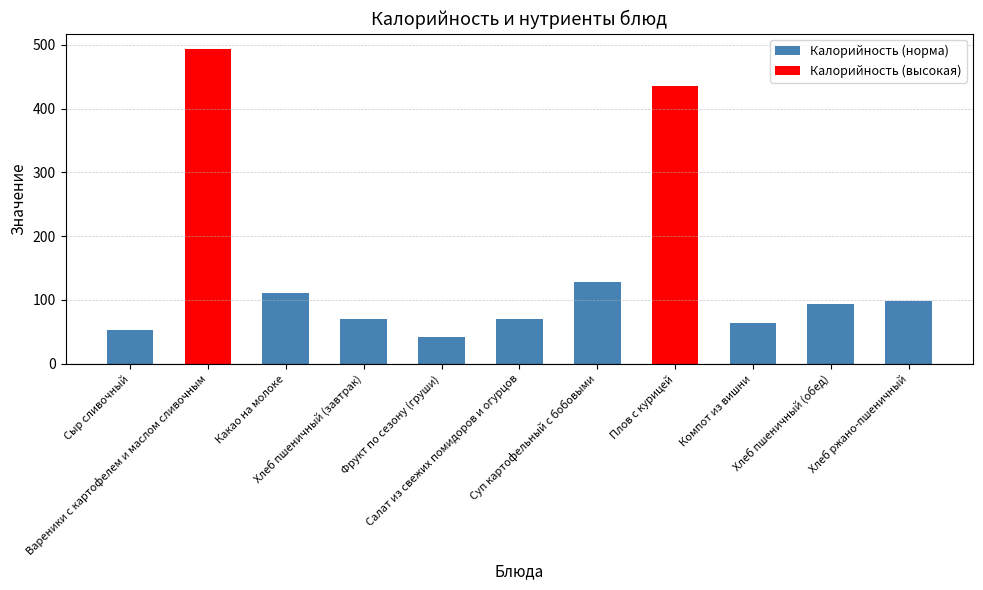

Which has a higher value, Сыр сливочный or Вареники с картофелем и маслом сливочным?

Вареники с картофелем и маслом сливочным